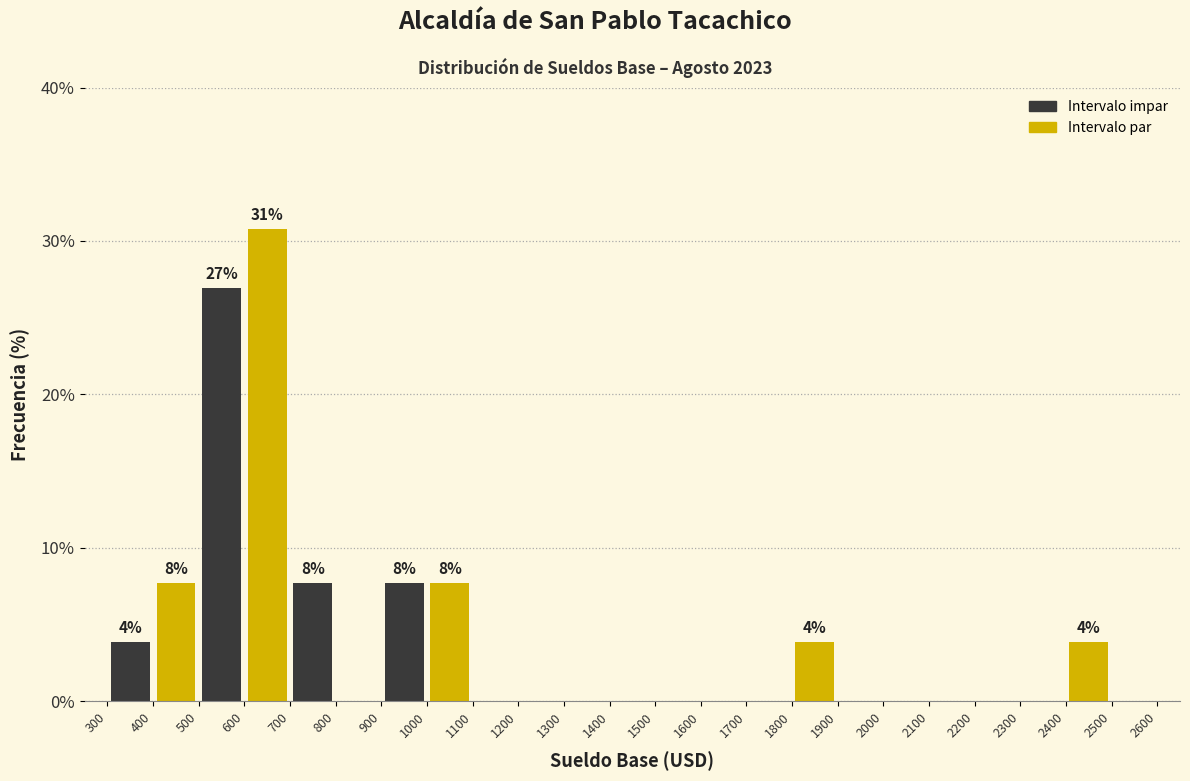

Over which range of the x-axis is the bar tallest?

600 to 700